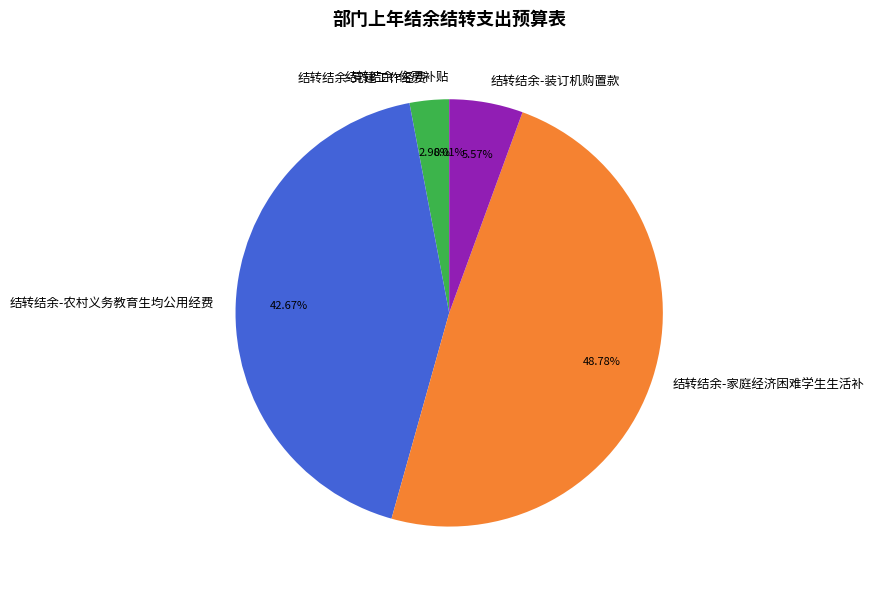

How much of the chart is everything except 结转结余-装订机购置款?

94.4%